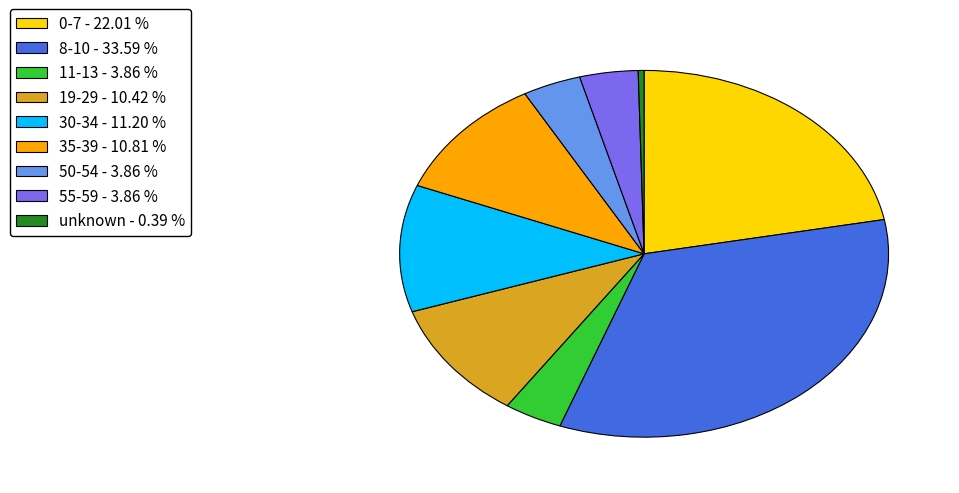

Which slice is the largest?

8-10